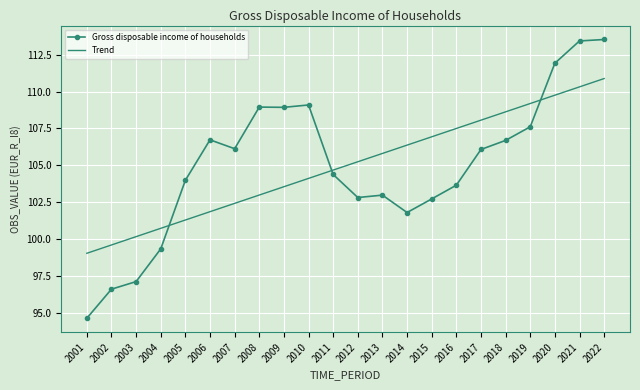

How many values in the Trend series are below 105?

11